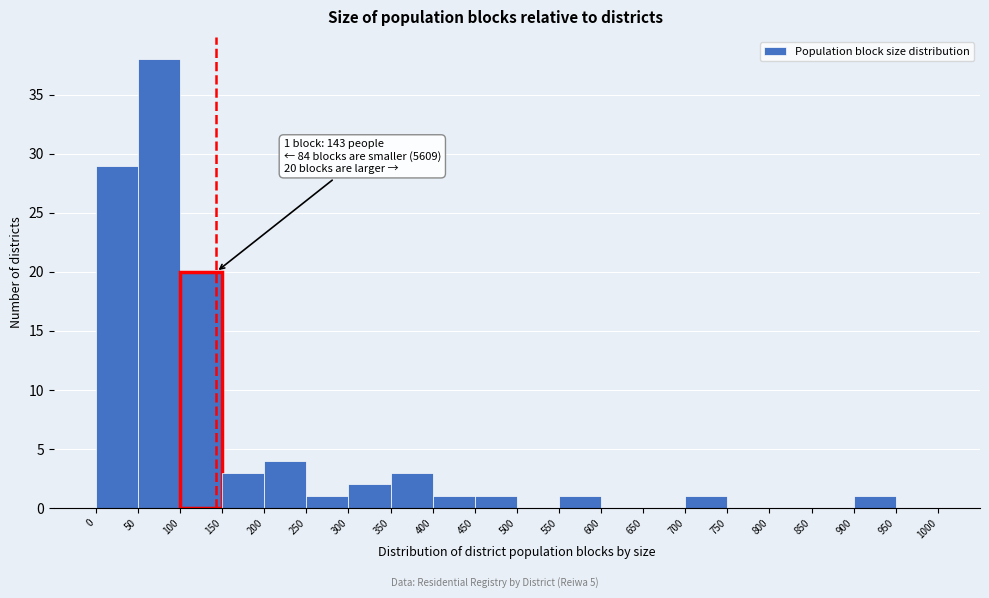

Over which range of the x-axis is the bar tallest?

50 to 100